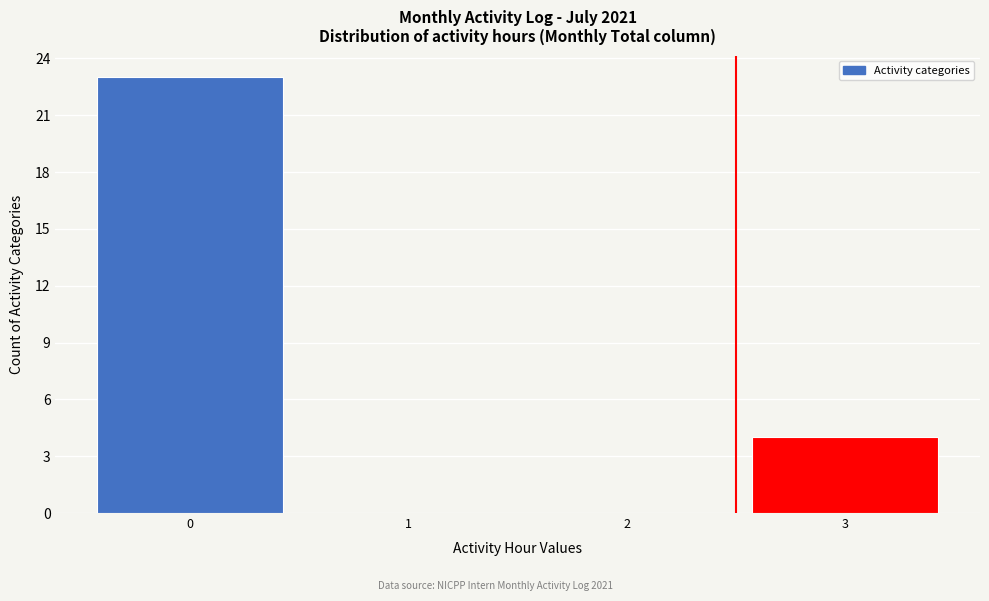

Reading left to right, extract all data points from this chart.

0=23	1=0	2=0	3=4